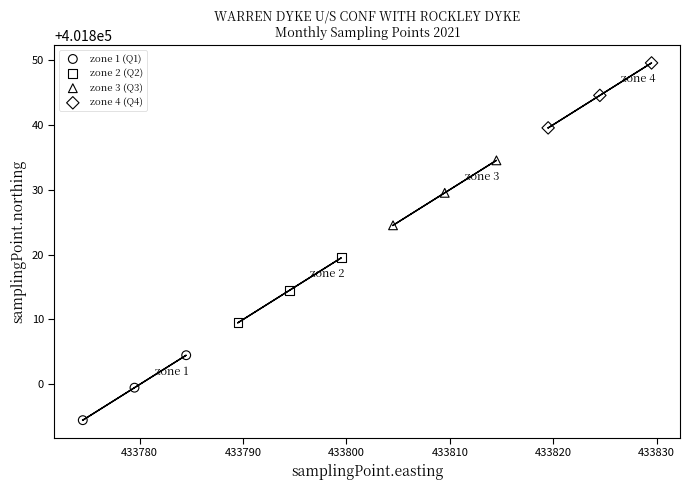

Which series reaches the minimum Y coordinate?

zone 1 (Q1)